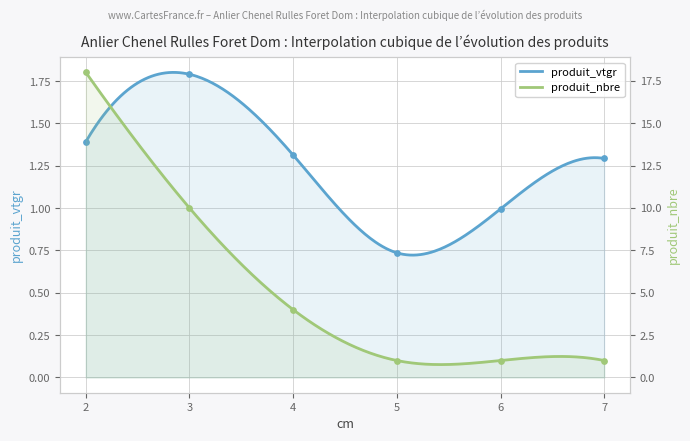

At which category is the sum across all series the highest?

2